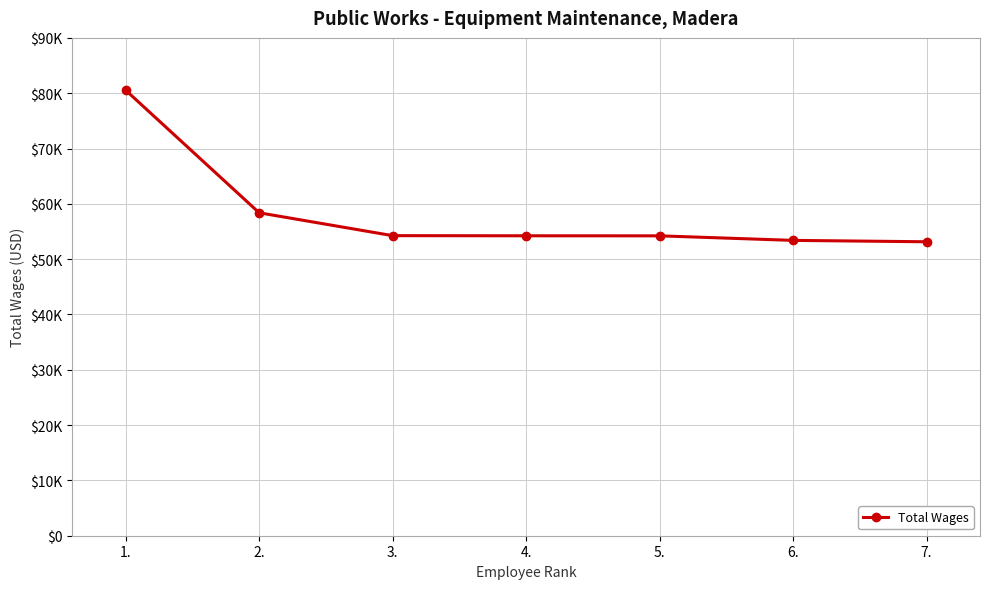

What is the ratio of the value at 7. to the value at 5.?

1.0